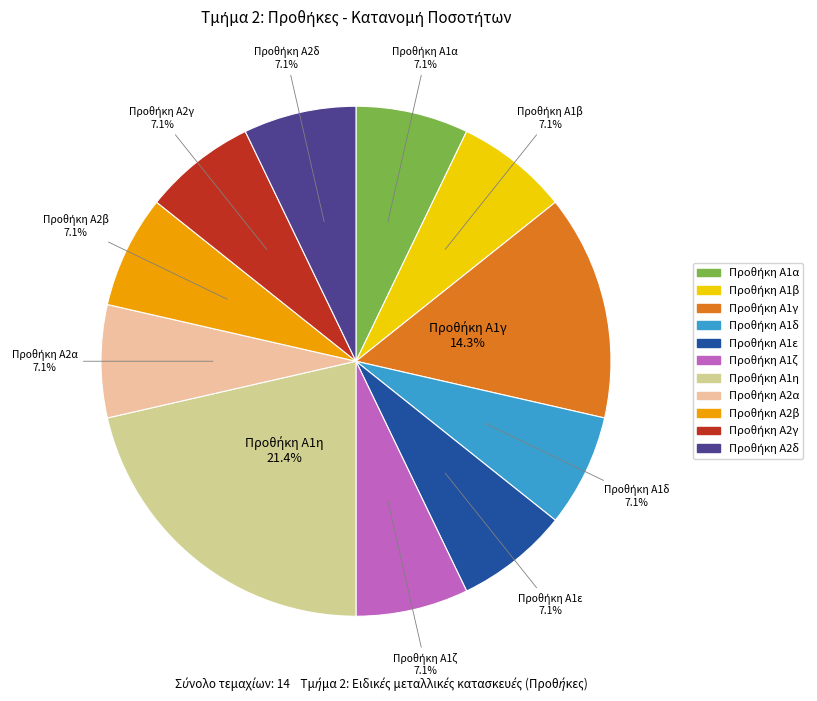

Is there any slice that represents more than half of the pie?

No